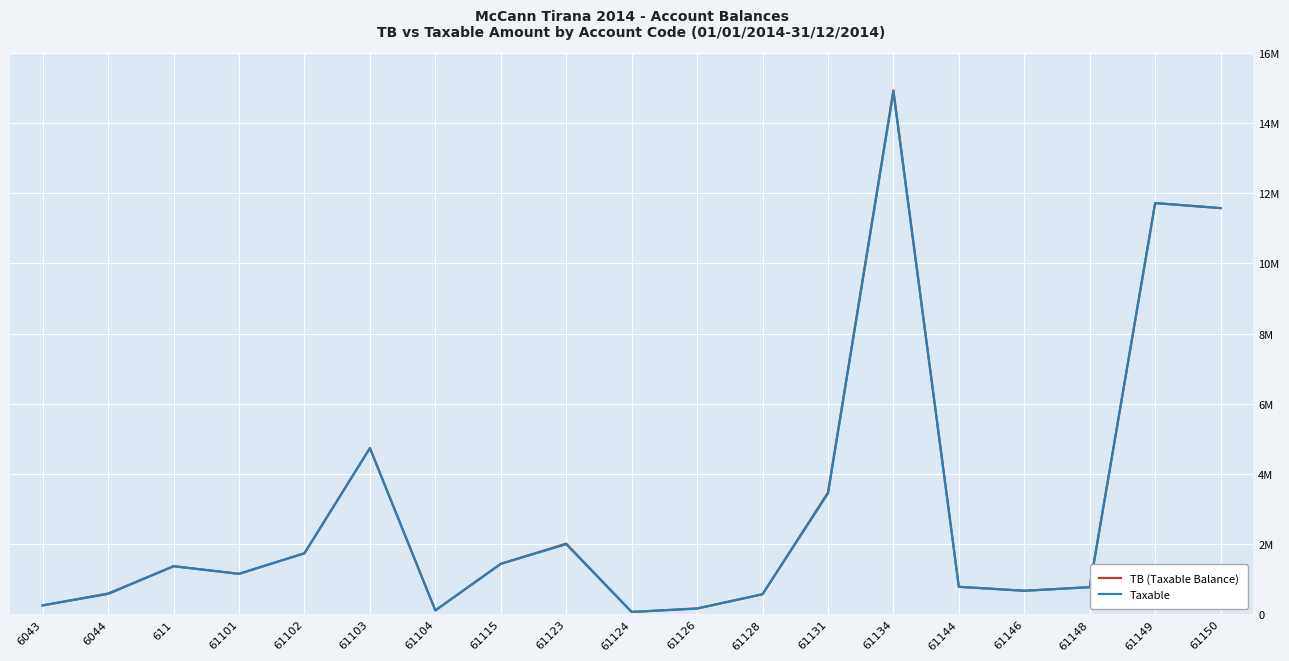

Does the chart have visible grid lines?

Yes